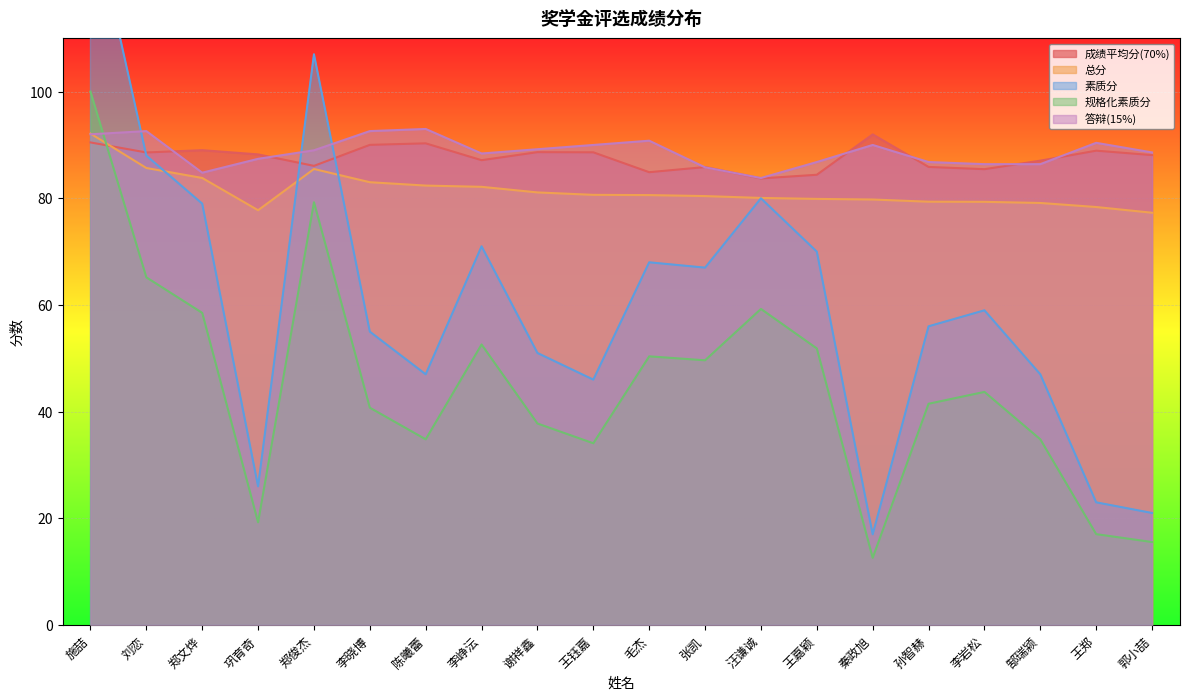

How many values in the 总分 series are below 80?

8